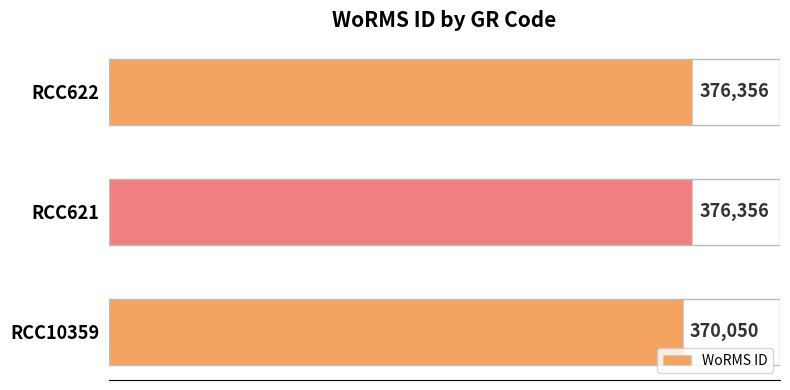

Reading bottom to top, extract all data points from this chart.

370050	376356	376356